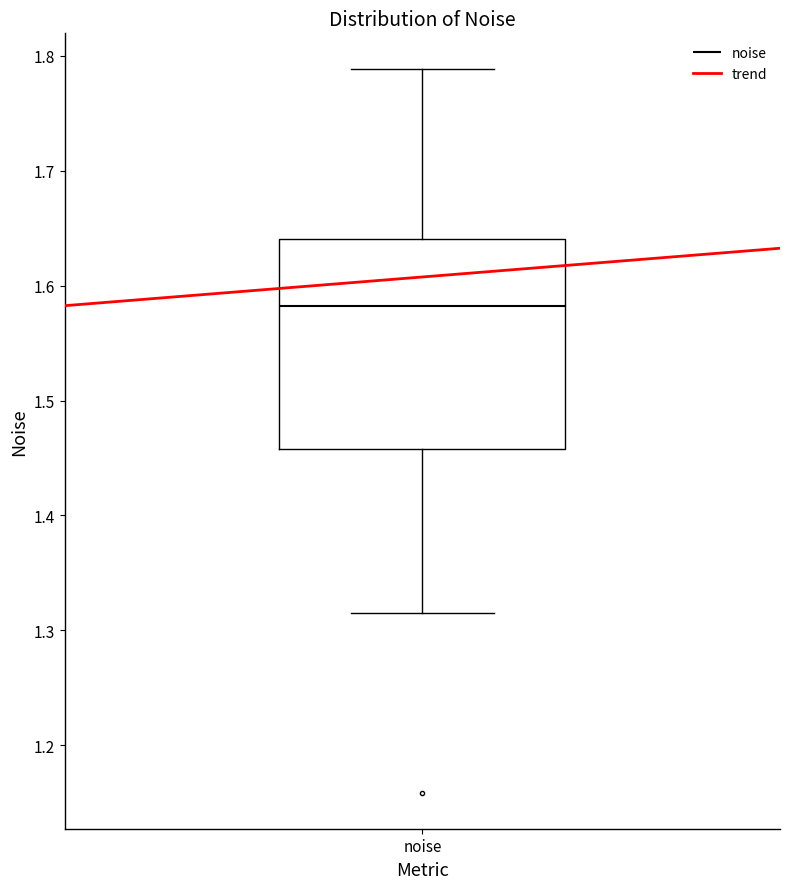

Where is the upper edge of the box for noise on the y-axis? The values are not printed on the chart, so give them approximately, as read against the axis.

1.64